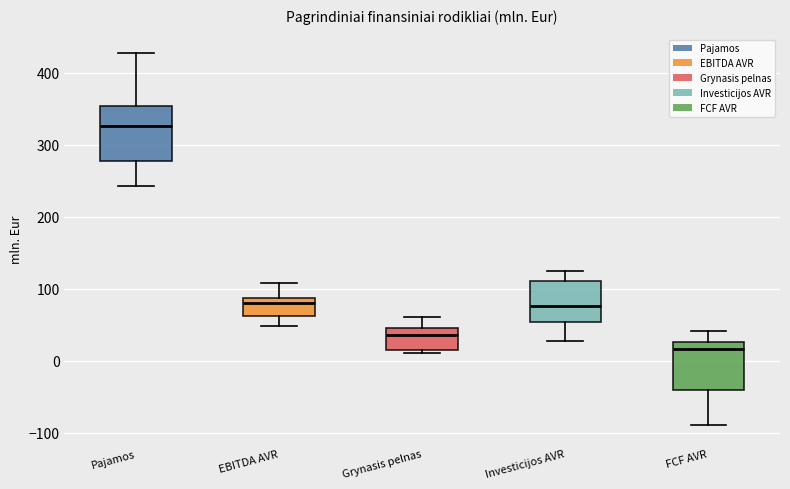

Reading left to right, read every box against the y-axis: the position of its median line, the range the box covers, and the ends of its whiskers. The values are not printed on the chart, so give them approximately, as read against the axis.

Pajamos: median 330, box 280 to 350, whiskers 240 to 430
EBITDA AVR: median 80, box 60 to 90, whiskers 50 to 110
Grynasis pelnas: median 40, box 20 to 50, whiskers 10 to 60
Investicijos AVR: median 80, box 50 to 110, whiskers 30 to 120
FCF AVR: median 20, box -40 to 30, whiskers -90 to 40